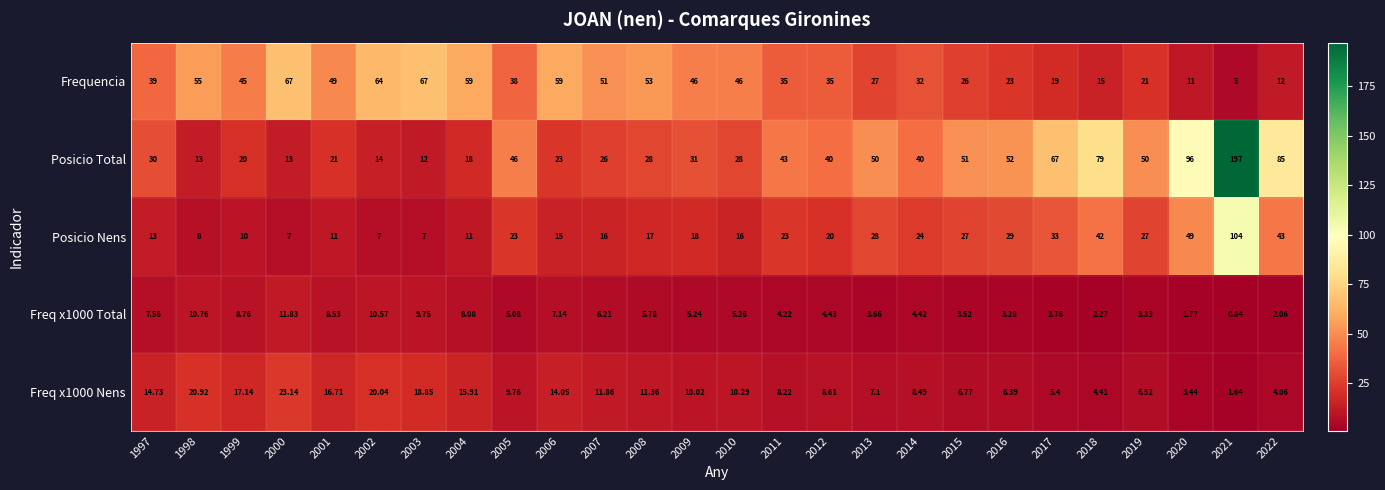

Which series changed the most between 2008 and 2018?

Posicio Total